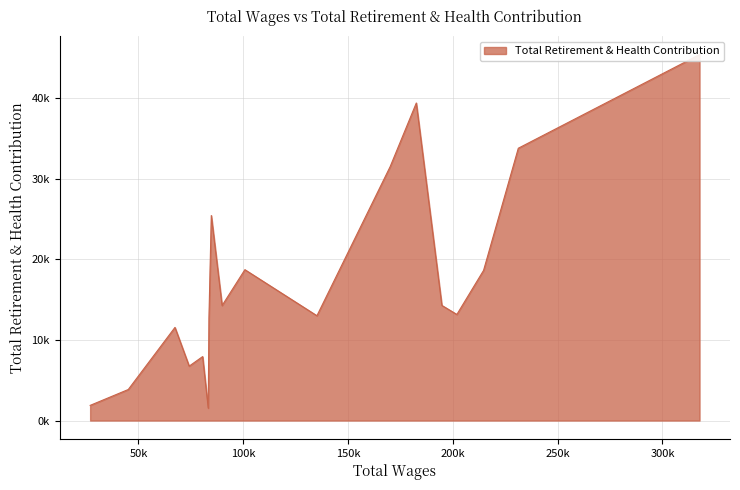

Which has a higher value, 83642.0 or 214648.0?

214648.0